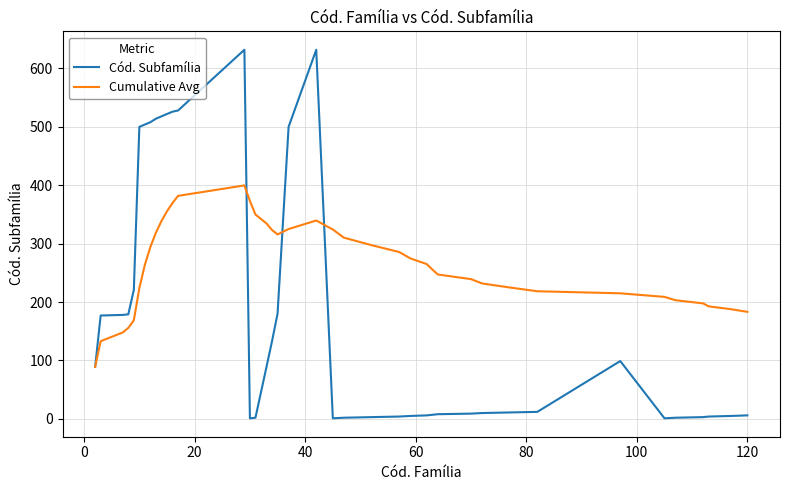

List the series in order of their peak value, lowest first.

Cumulative Avg, Cód. Subfamília